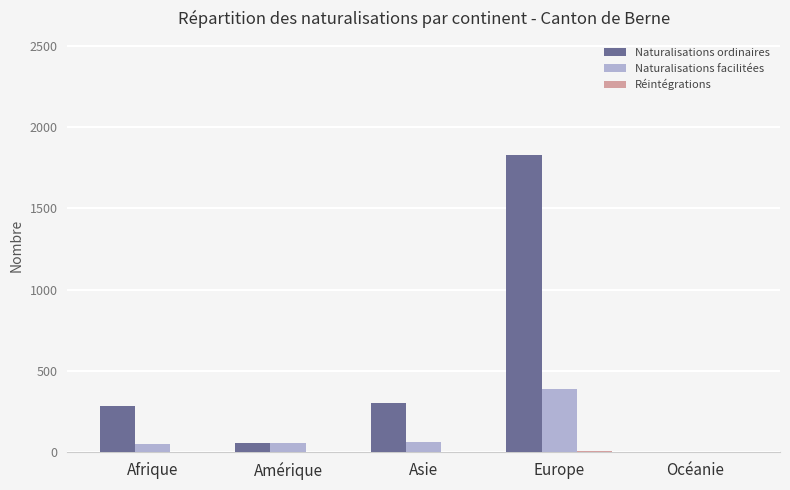

What is the sum of all Naturalisations facilitées values?

559